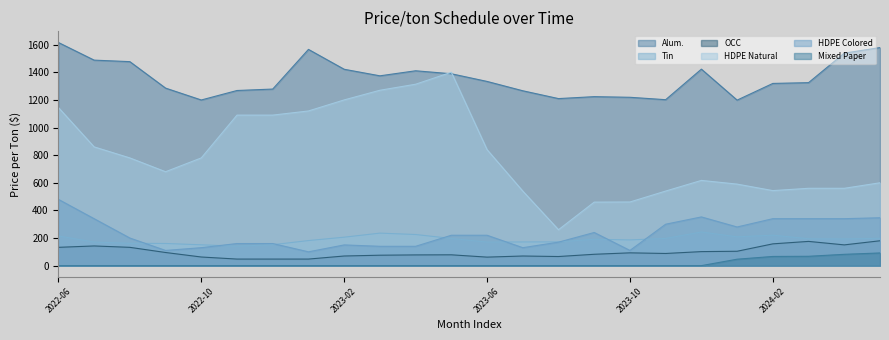

What is the average value of the HDPE Colored series?

229.1